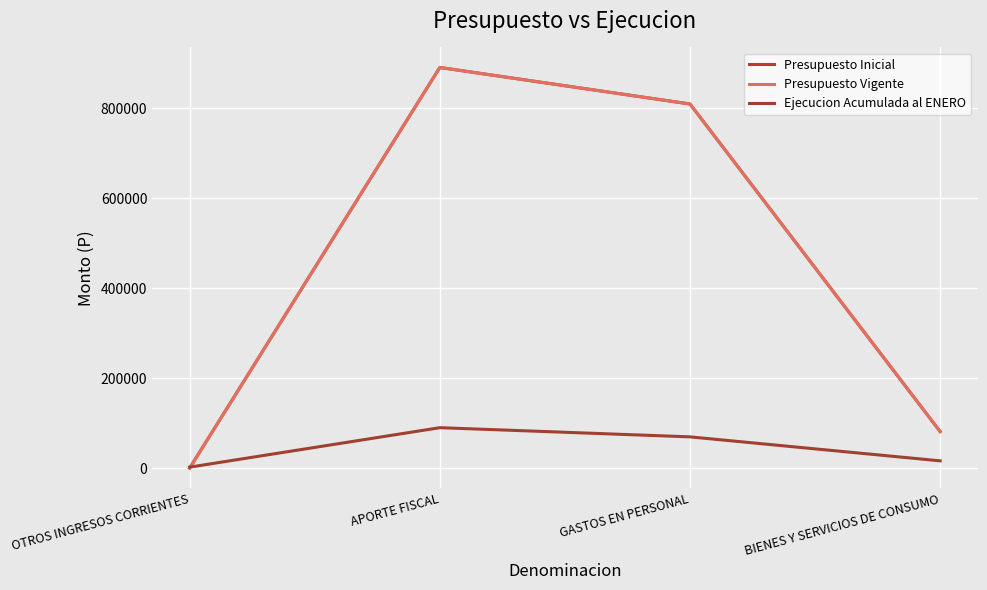

Does the chart display data point markers on the line(s)?

No